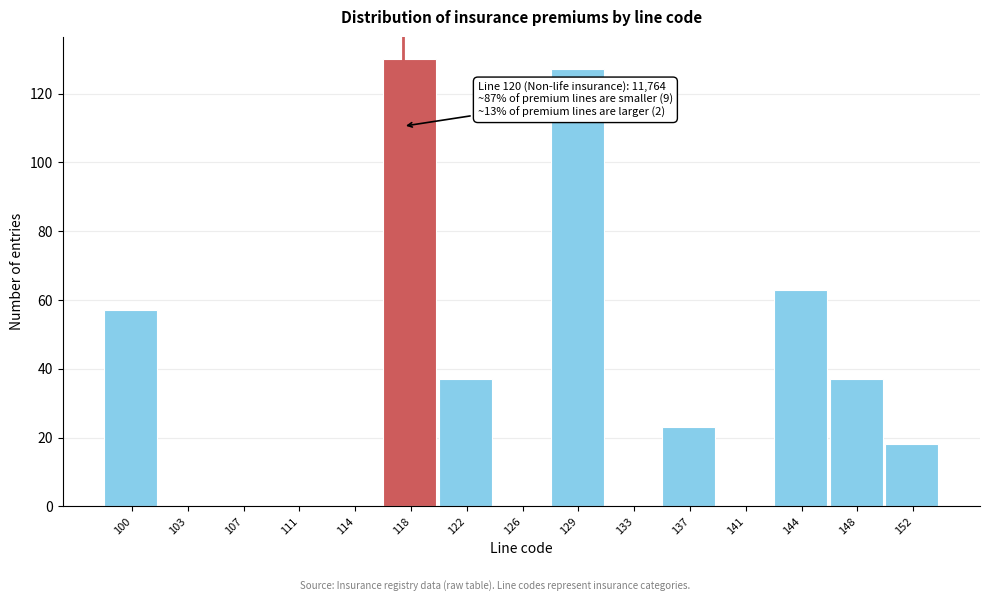

Reading left to right, transcribe all the data shown in this chart.

100=57	103=0	107=0	111=0	114=0	118=130	122=37	126=0	129=127	133=0	137=23	141=0	144=63	148=37	152=18